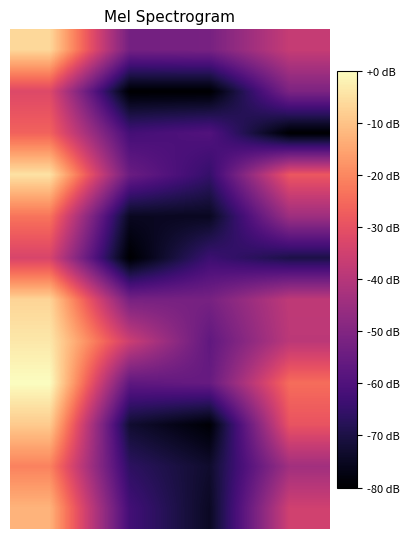

Which category has the lowest value across all series?

1